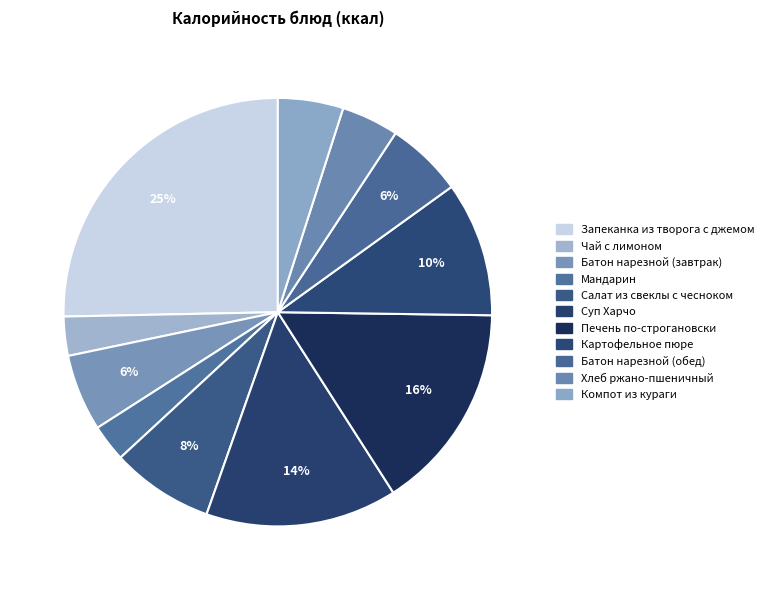

What is the total percentage of Суп Харчо and Батон нарезной (обед)?

20.2%